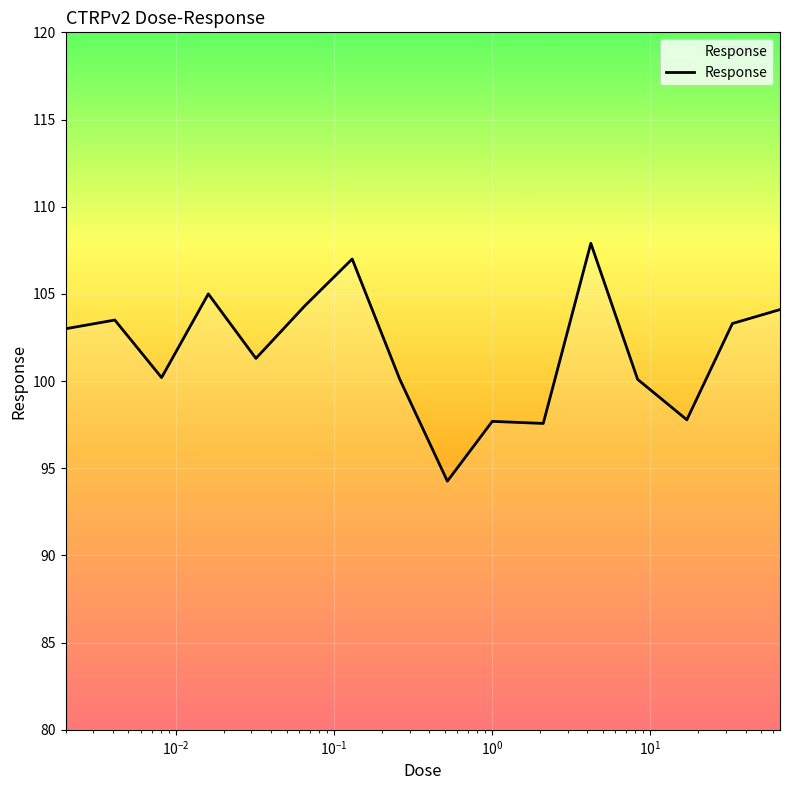

What is the smallest value displayed?

94.3